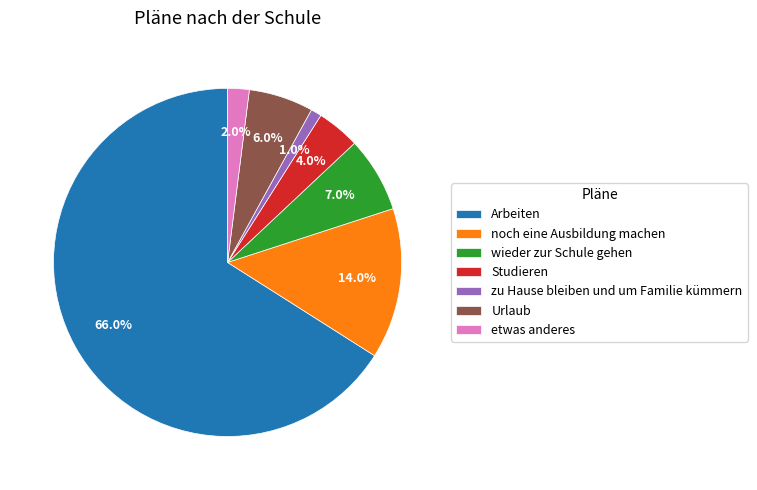

Between Arbeiten and zu Hause bleiben und um Familie kümmern, which is larger?

Arbeiten